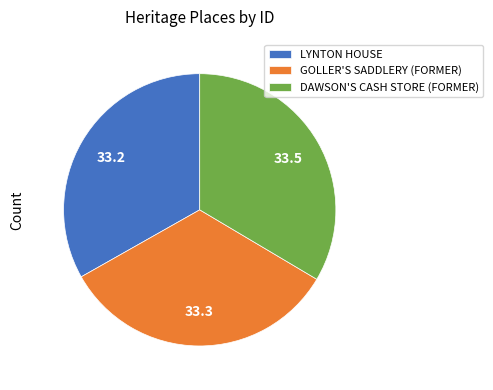

Does any single category account for the majority?

No